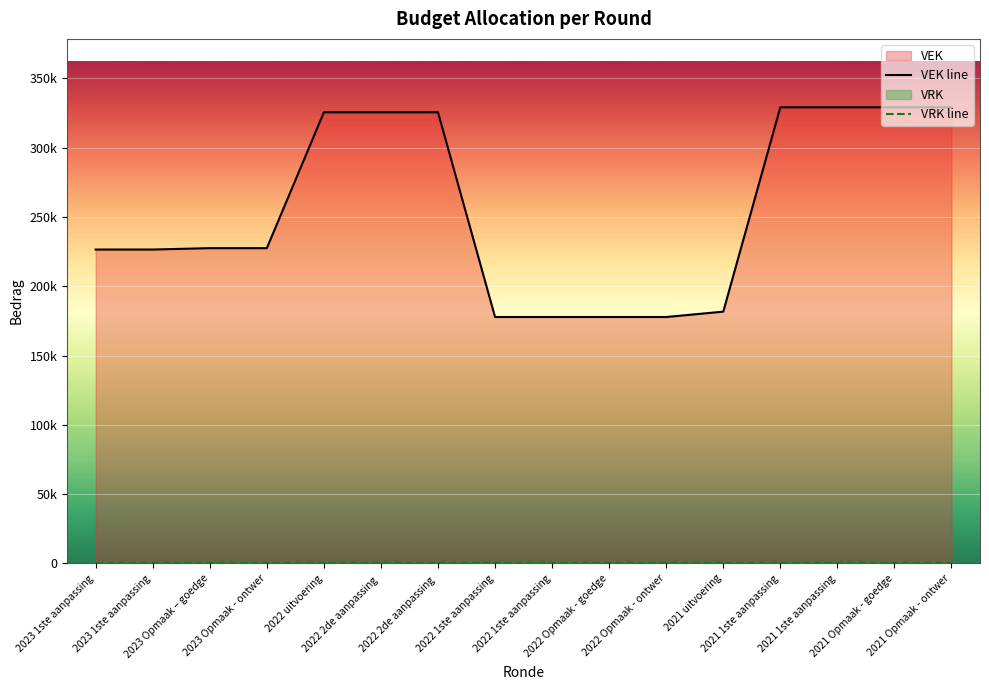

What is the difference between the values at 2023 Opmaak – goedge and 2021 uitvoering?

45782